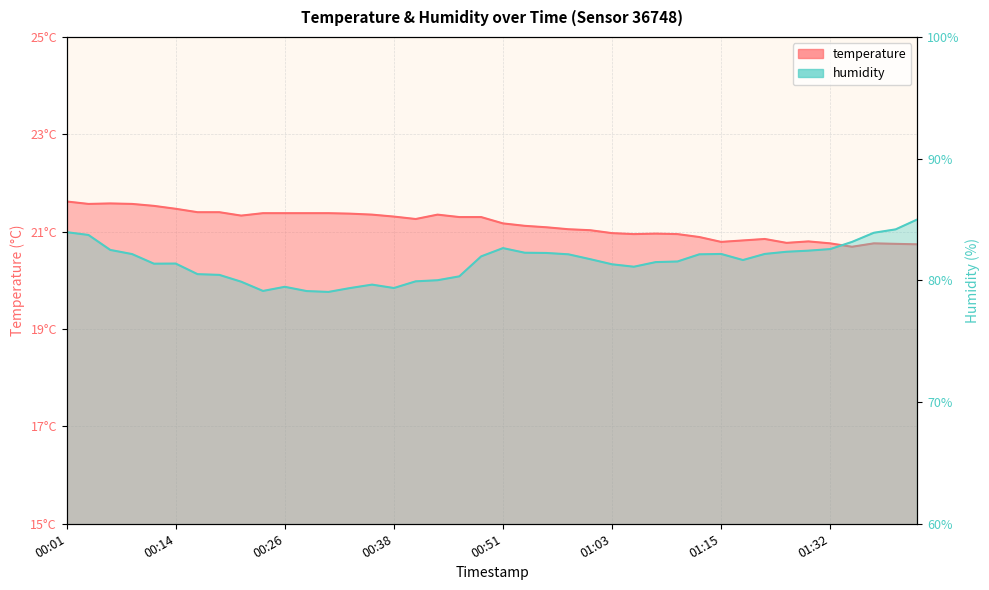

What is the difference between the highest and lowest values at 00:41?

58.7